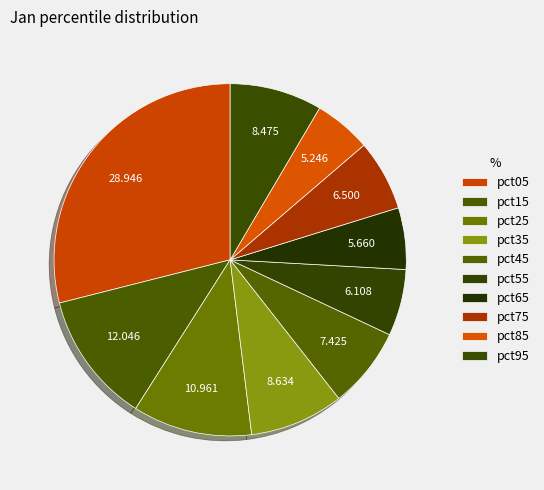

Count the number of slices in the pie.

10